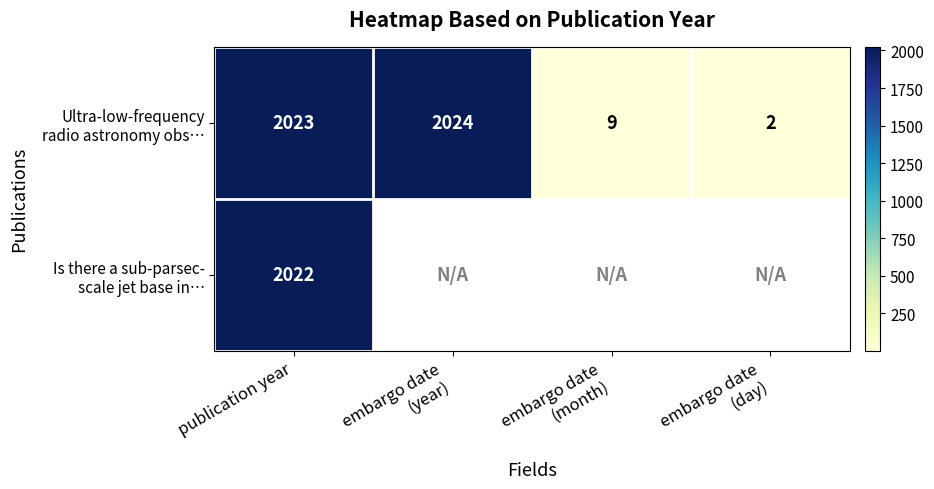

The value of Ultra-low-frequency radio astronomy obs… at embargo date (year) is 2883.5. True or false?

False